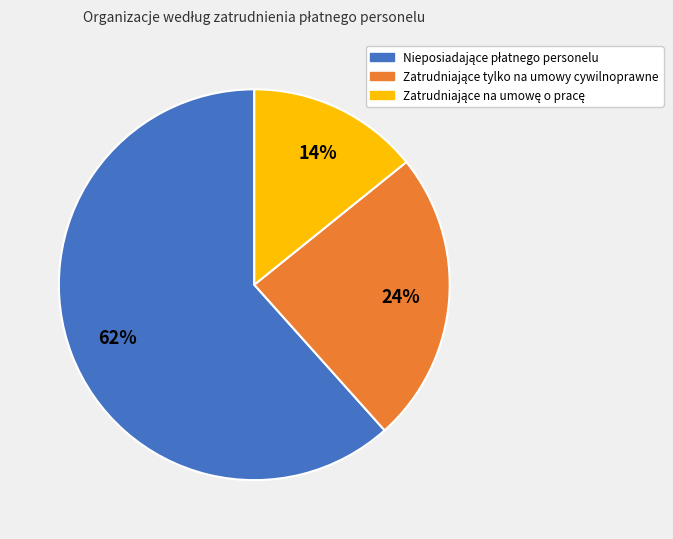

To the nearest percent, what is the average slice percentage?

33%